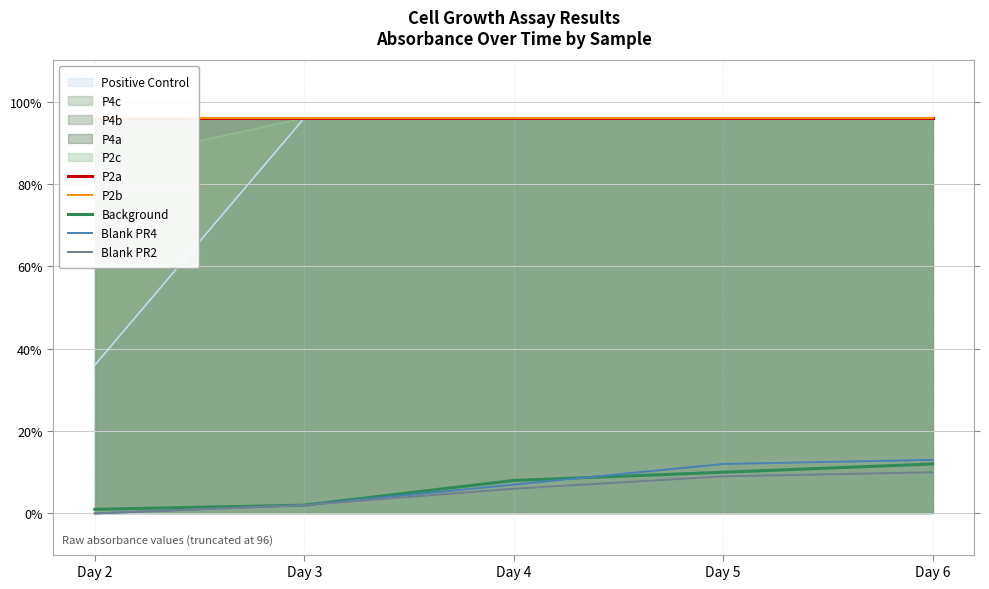

True or false: Blank PR2 and Background intersect in this chart.

False